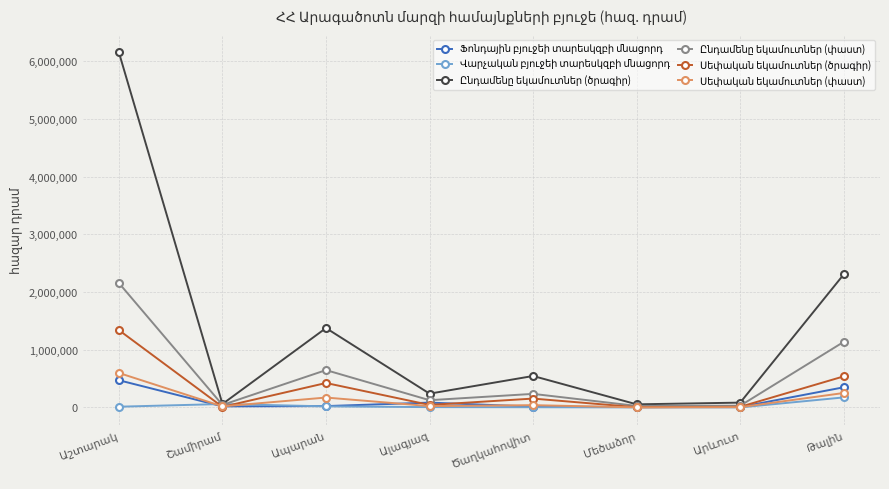

Is this an area chart (filled region under the line)?

No